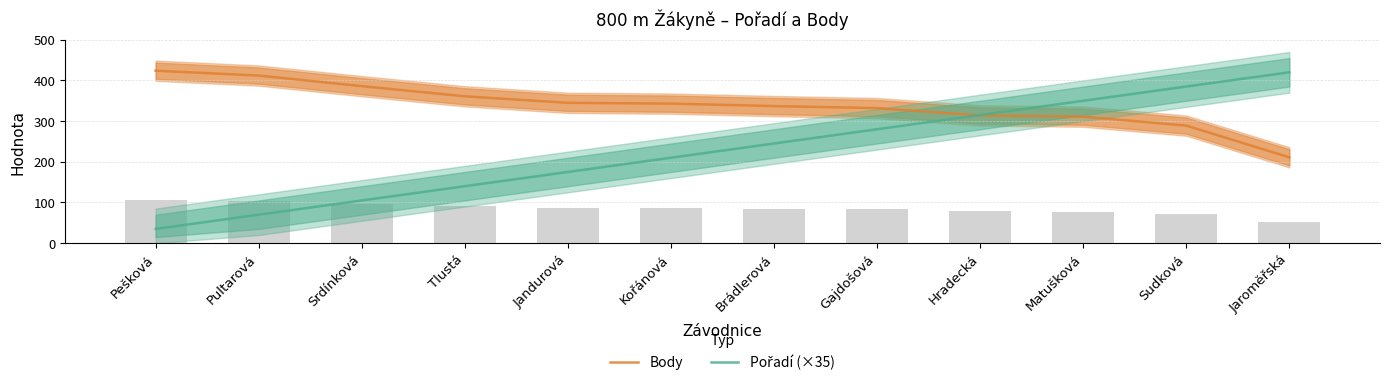

At which category is the sum across all series the highest?

Sudková